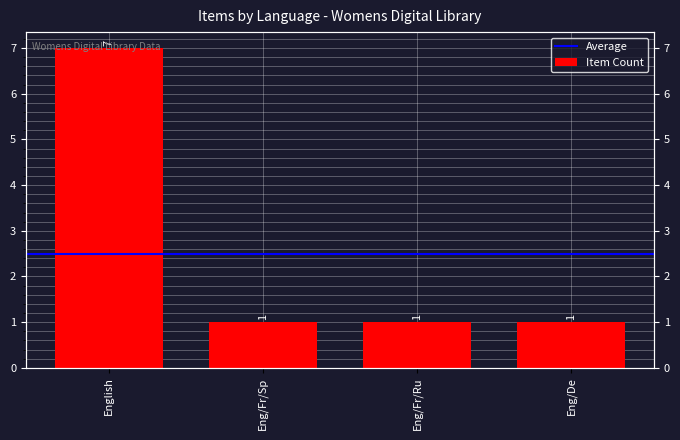

Between Eng/Fr/Ru and English, which is larger?

English